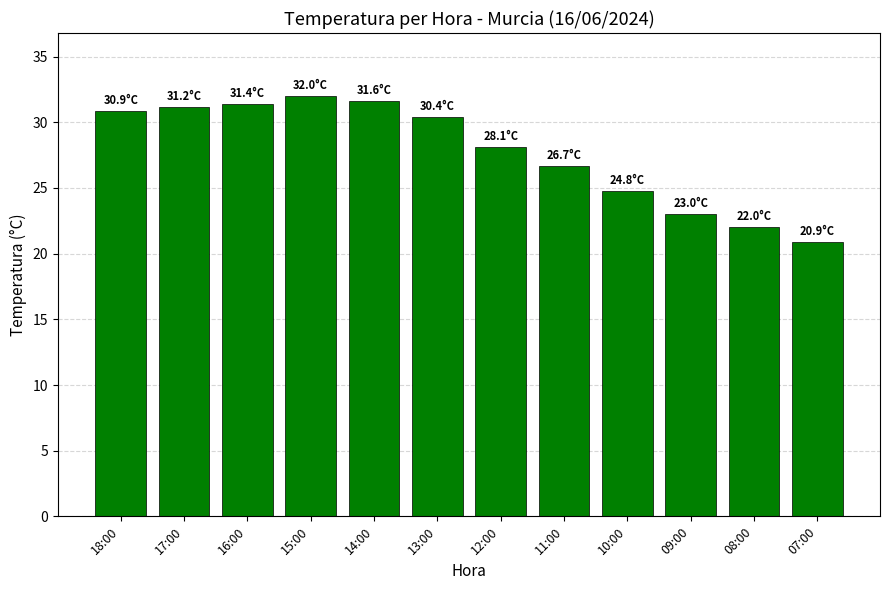

At which category does the chart reach its peak across all series?

15:00